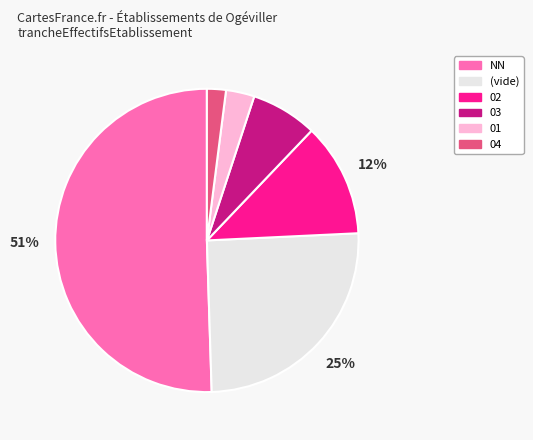

Approximately how many times larger is the value at 03 compared to NN?

0.1